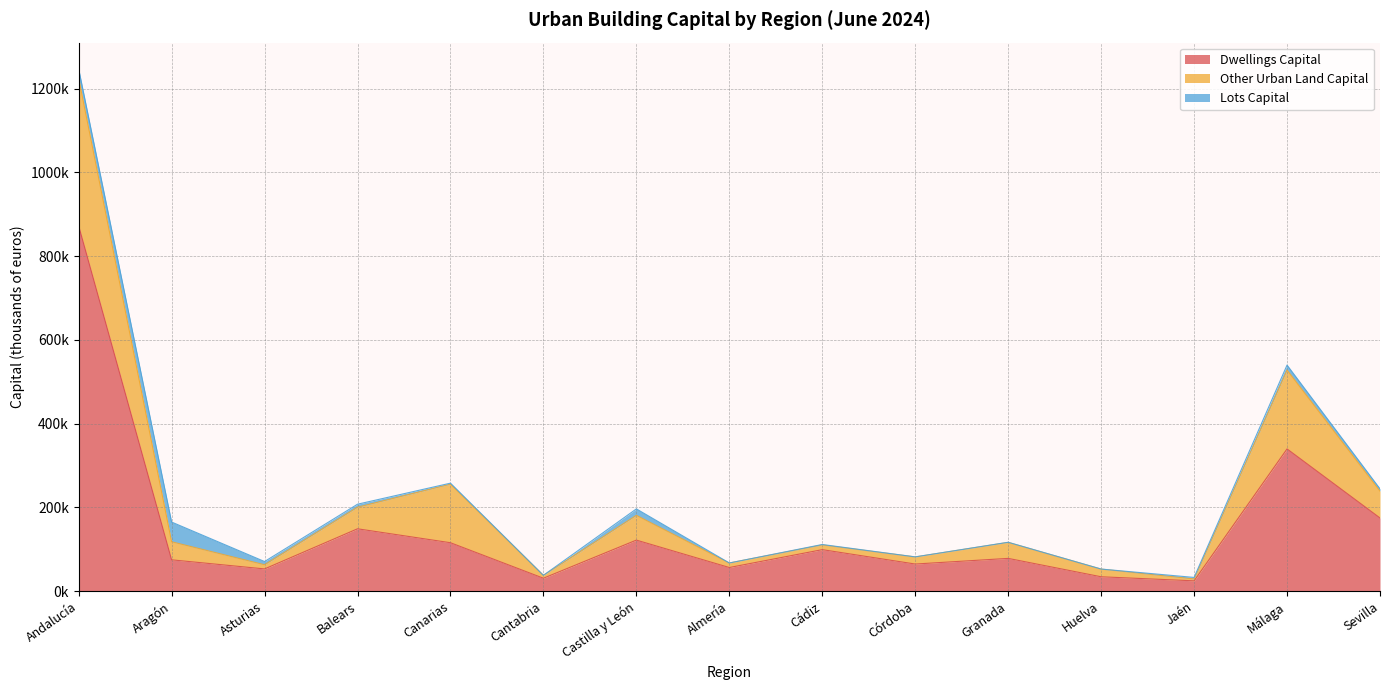

At which category is the sum across all series the highest?

Andalucía